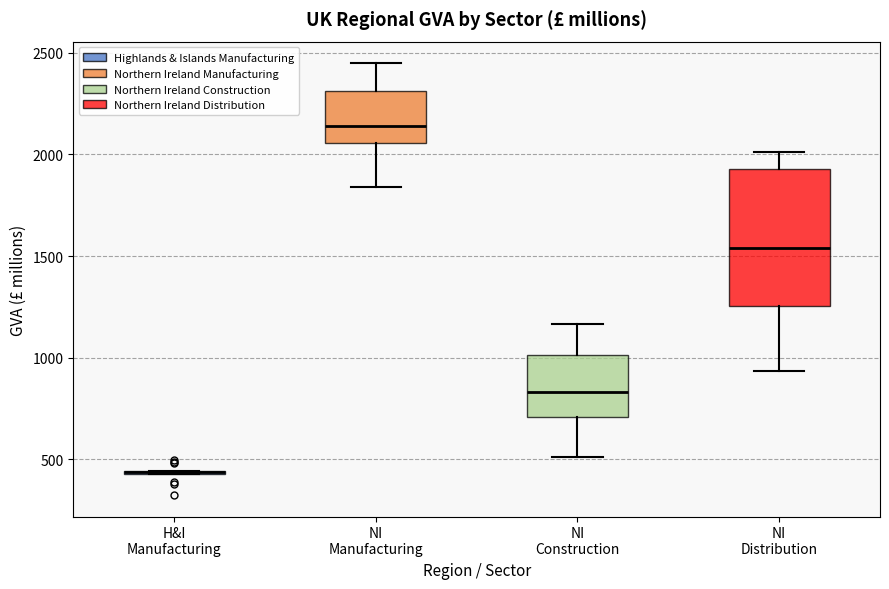

Reading left to right, read every box against the y-axis: the position of its median line, the range the box covers, and the ends of its whiskers. The values are not printed on the chart, so give them approximately, as read against the axis.

H&I Manufacturing: box collapsed to a line at 450, whiskers 450 to 450
NI Manufacturing: median 2150, box 2050 to 2300, whiskers 1850 to 2450
NI Construction: median 850, box 700 to 1000, whiskers 500 to 1150
NI Distribution: median 1550, box 1250 to 1950, whiskers 950 to 2000